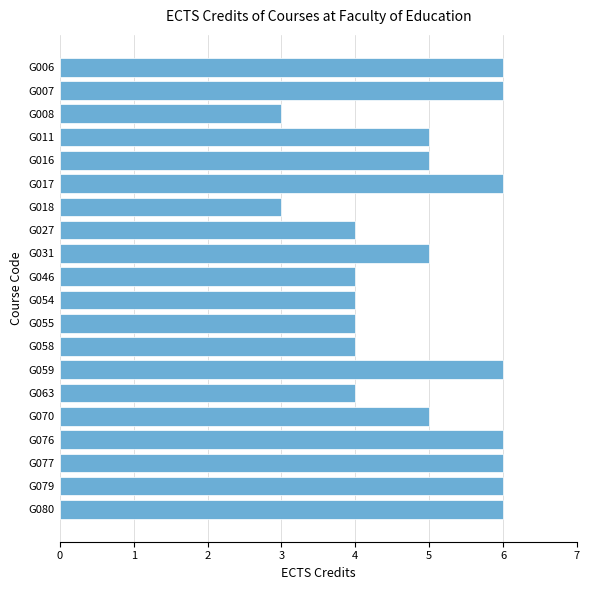

Is it true that the value at G080 is 9?

False